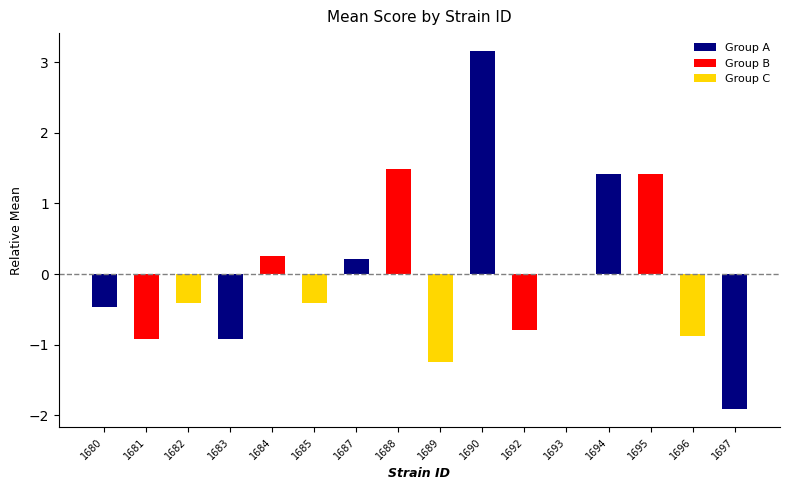

The chart shows a value of 0.2 at 1687. True or false?

True